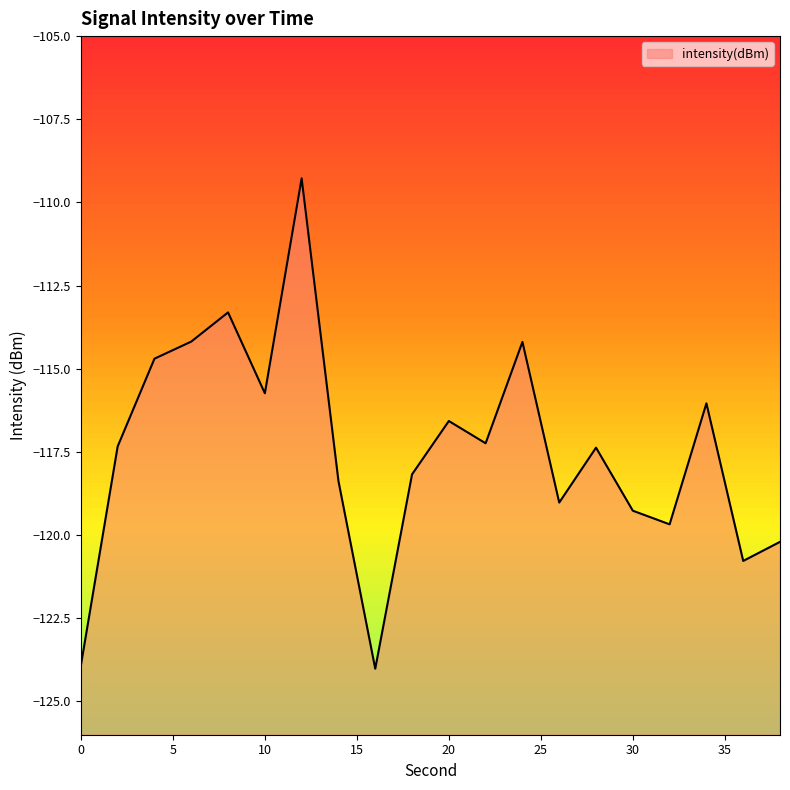

Rank the categories by value from highest to lowest.

12, 8, 6, 24, 4, 10, 34, 20, 22, 2, 28, 18, 14, 26, 30, 32, 38, 36, 0, 16